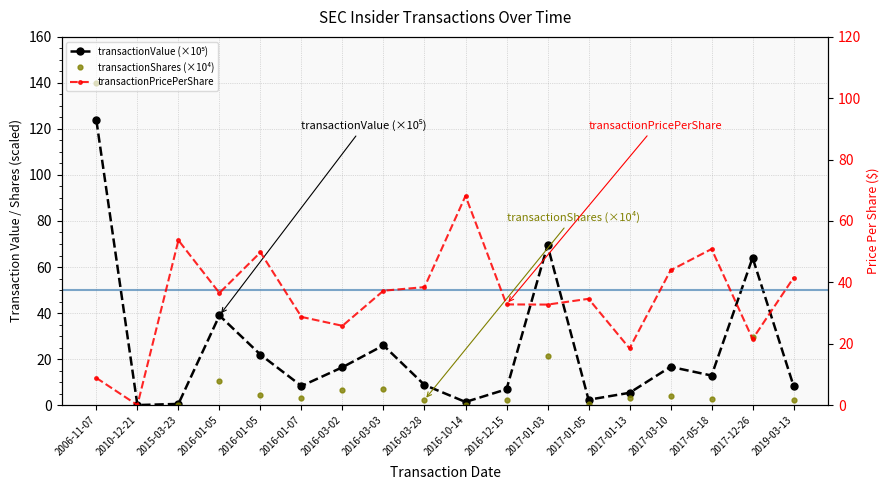

Between 2016-03-28 and 2016-03-03, which is larger?

2016-03-03